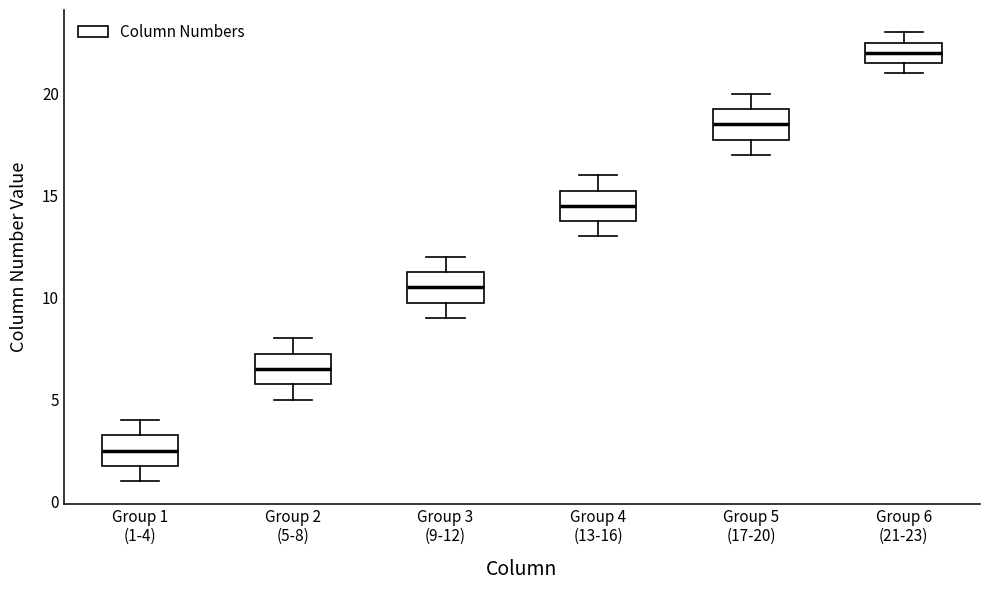

Reading left to right, read every box against the y-axis: the position of its median line, the range the box covers, and the ends of its whiskers. The values are not printed on the chart, so give them approximately, as read against the axis.

Group 1 (1-4): median 2.5, box 2.0 to 3.5, whiskers 1.0 to 4.0
Group 2 (5-8): median 6.5, box 6.0 to 7.5, whiskers 5.0 to 8.0
Group 3 (9-12): median 10.5, box 10.0 to 11.5, whiskers 9.0 to 12.0
Group 4 (13-16): median 14.5, box 14.0 to 15.5, whiskers 13.0 to 16.0
Group 5 (17-20): median 18.5, box 18.0 to 19.5, whiskers 17.0 to 20.0
Group 6 (21-23): median 22.0, box 21.5 to 22.5, whiskers 21.0 to 23.0